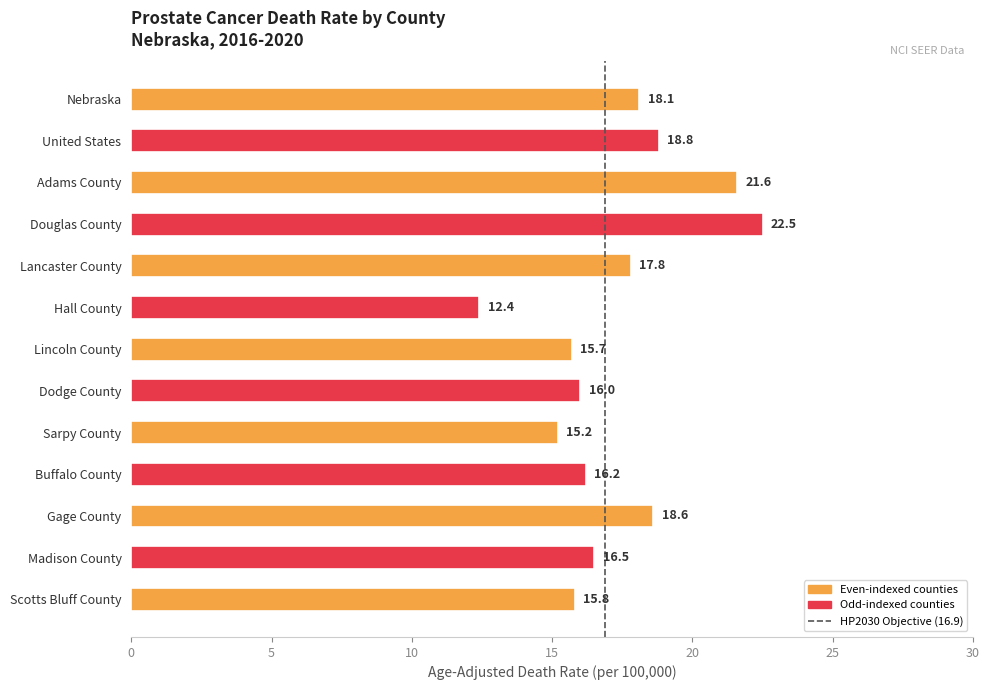

What is the change in value from Sarpy County to Lancaster County?

+2.6